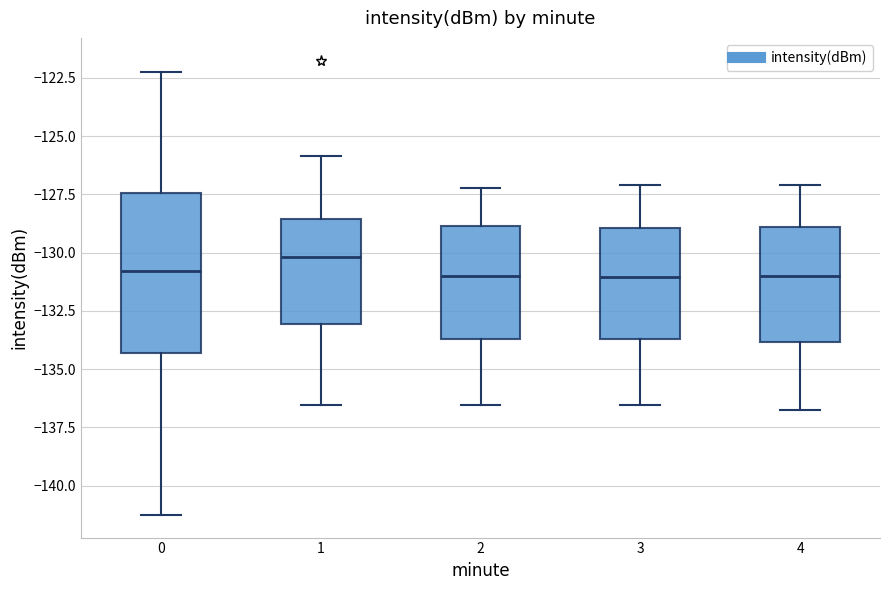

Reading left to right, transcribe this box plot: for each box, give where its median line is, the range the box spans, and where its two whiskers end, as read against the y-axis. The values are not printed on the chart, so give them approximately, as read against the axis.

0: median -131.0, box -134.5 to -127.5, whiskers -141.5 to -122.5
1: median -130.0, box -133.0 to -128.5, whiskers -136.5 to -126.0
2: median -131.0, box -133.5 to -129.0, whiskers -136.5 to -127.0
3: median -131.0, box -133.5 to -129.0, whiskers -136.5 to -127.0
4: median -131.0, box -134.0 to -129.0, whiskers -137.0 to -127.0